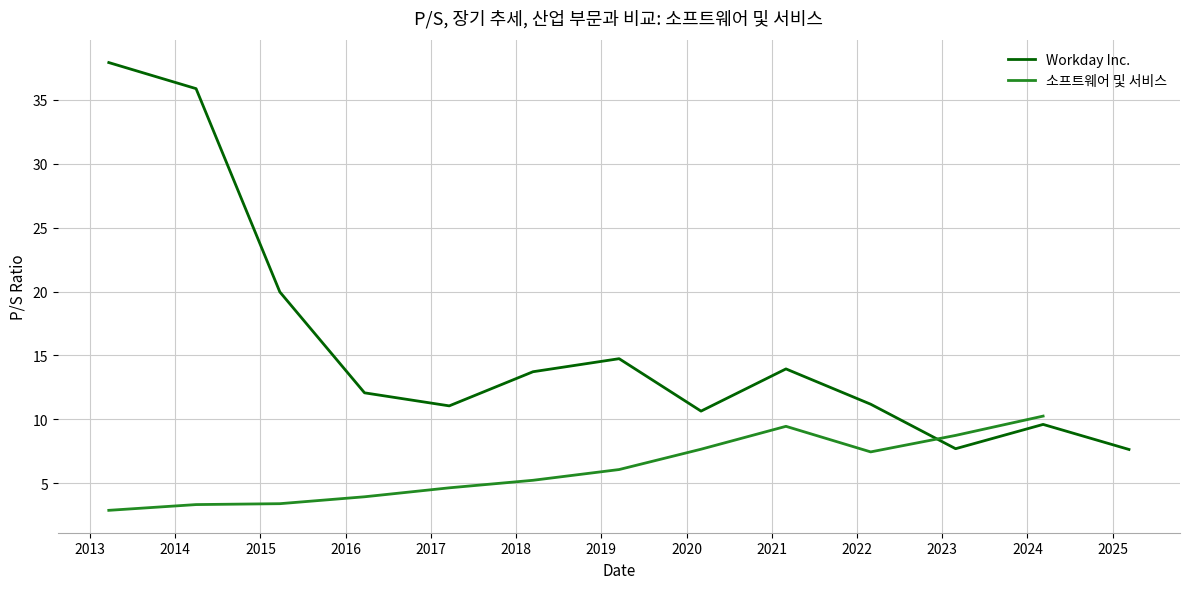

What is the label of the 6th point from the left?

2018-03-14